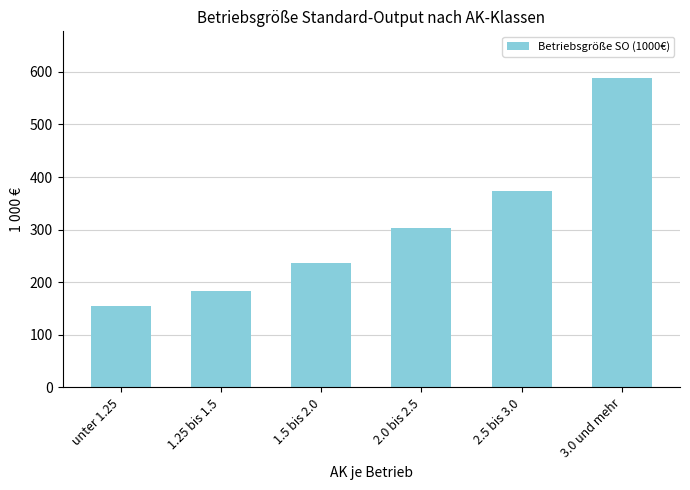

What is the approximate value at 2.0 bis 2.5?

303.0